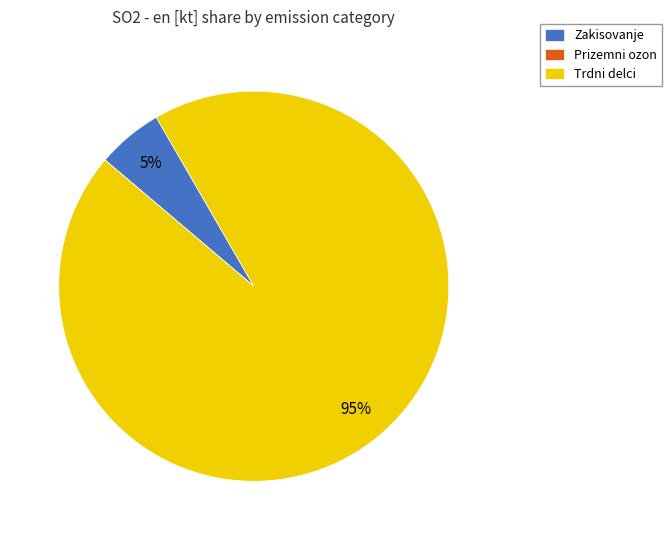

Is Trdni delci the majority of the pie?

Yes